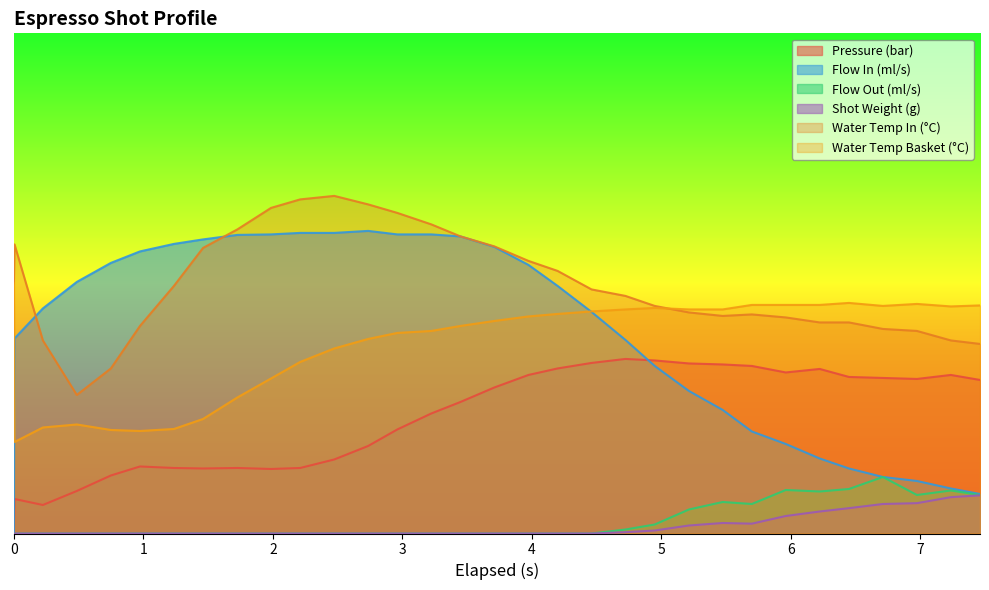

Is it true that pressure equals 31.3 at 6.449?

True